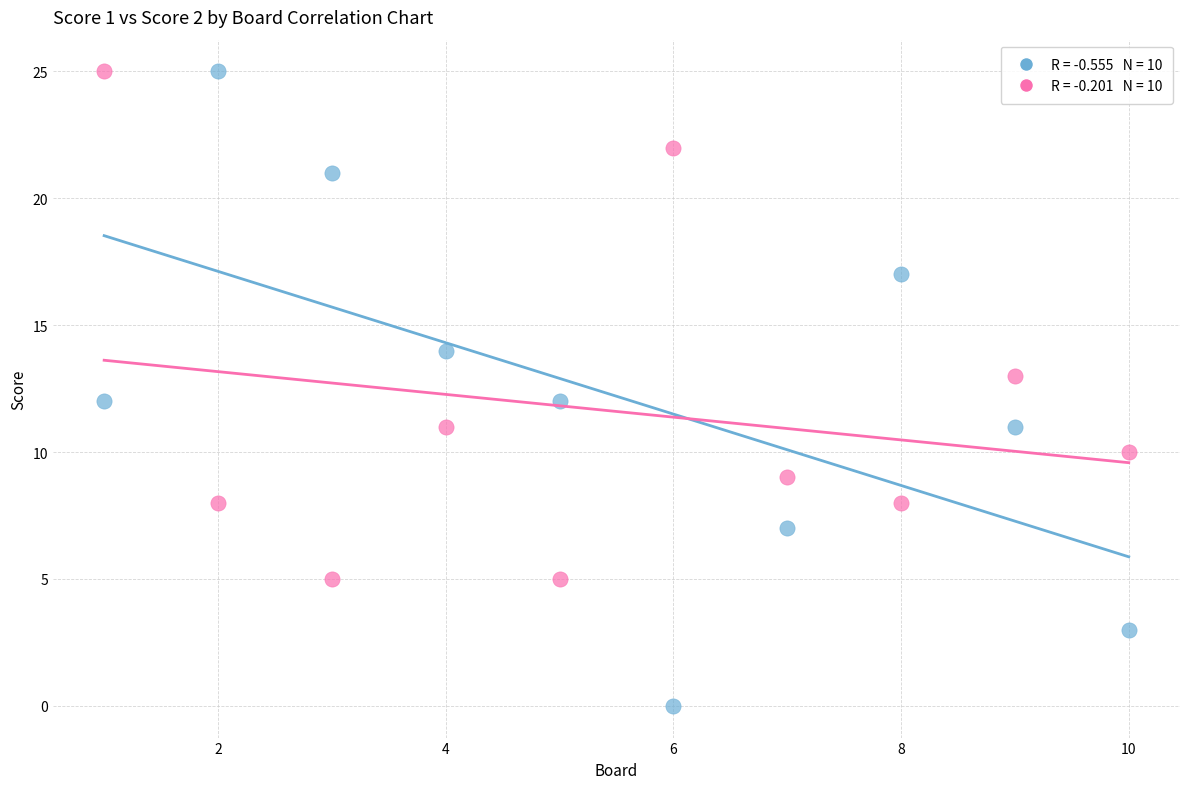

Across all data points, what is the range of X values (max minus min)?

9